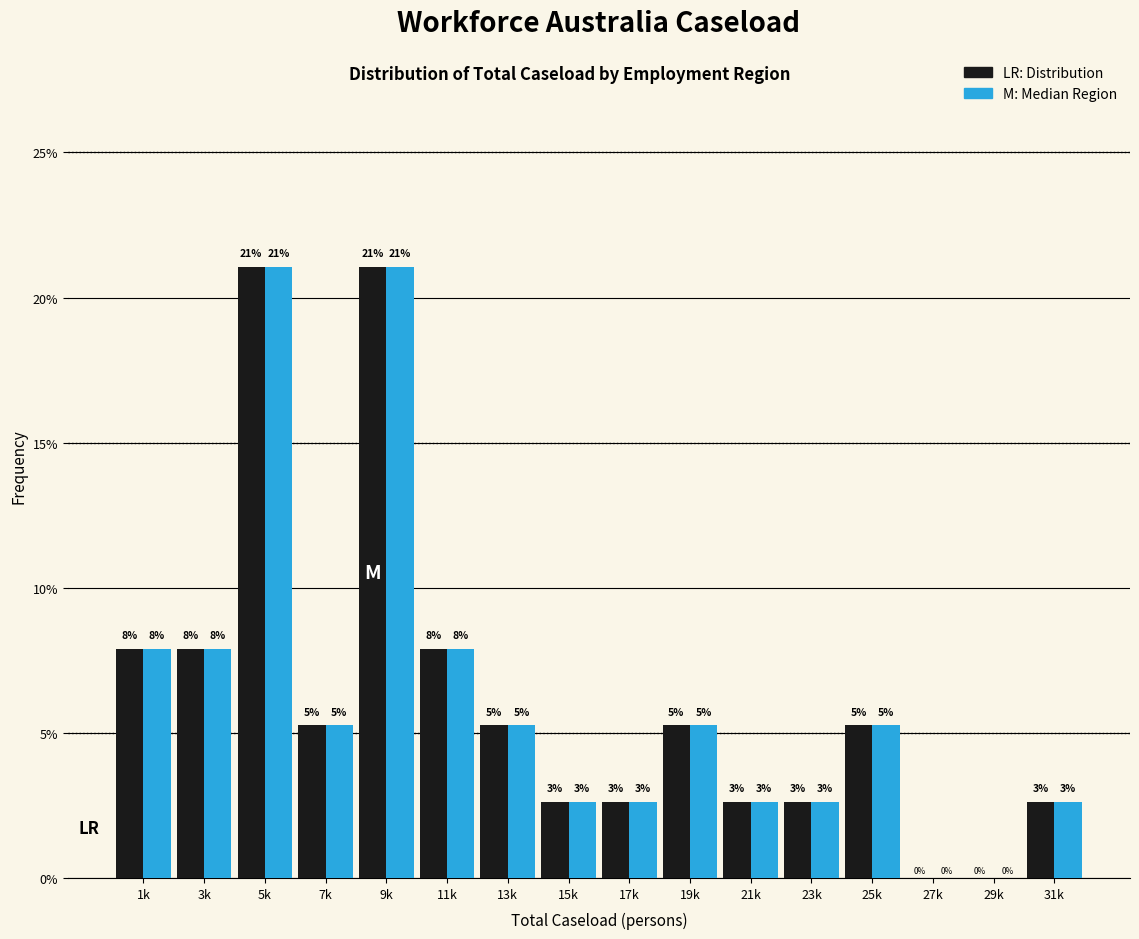

How many groups of bars are there?

16